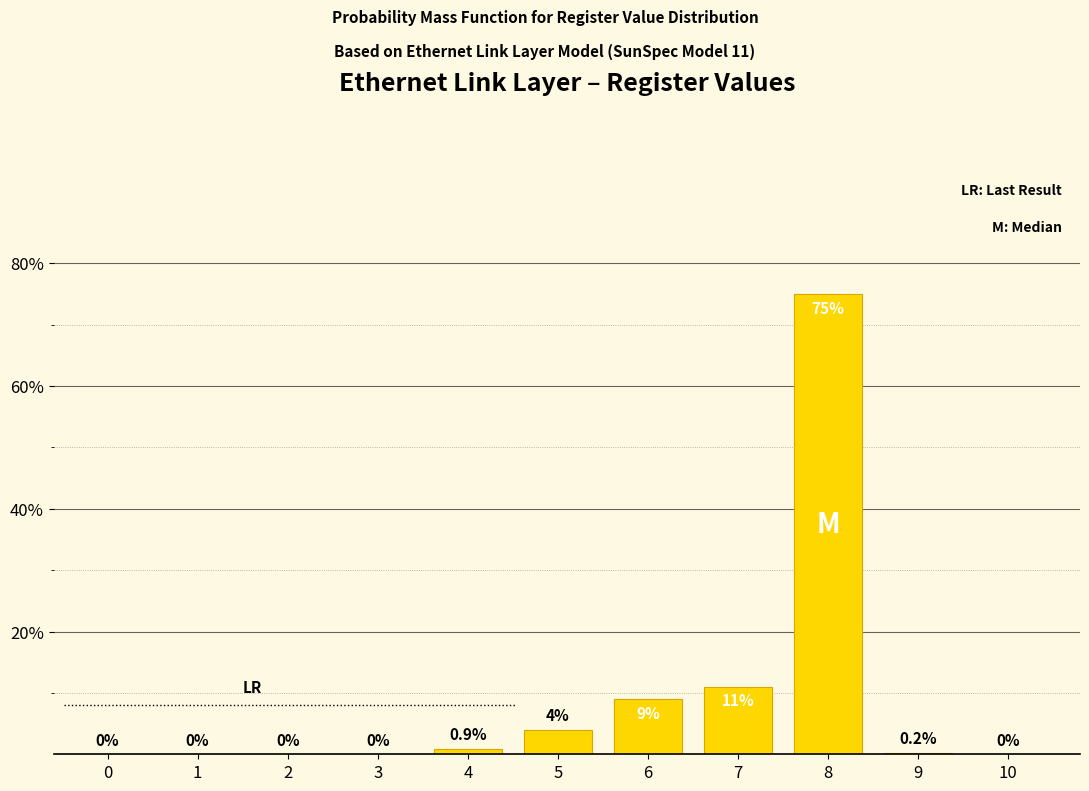

Reading left to right, list all the values displayed in this chart.

0=0.0	1=0.0	2=0.0	3=0.0	4=0.9	5=4.0	6=9.0	7=11.0	8=75.0	9=0.2	10=0.0